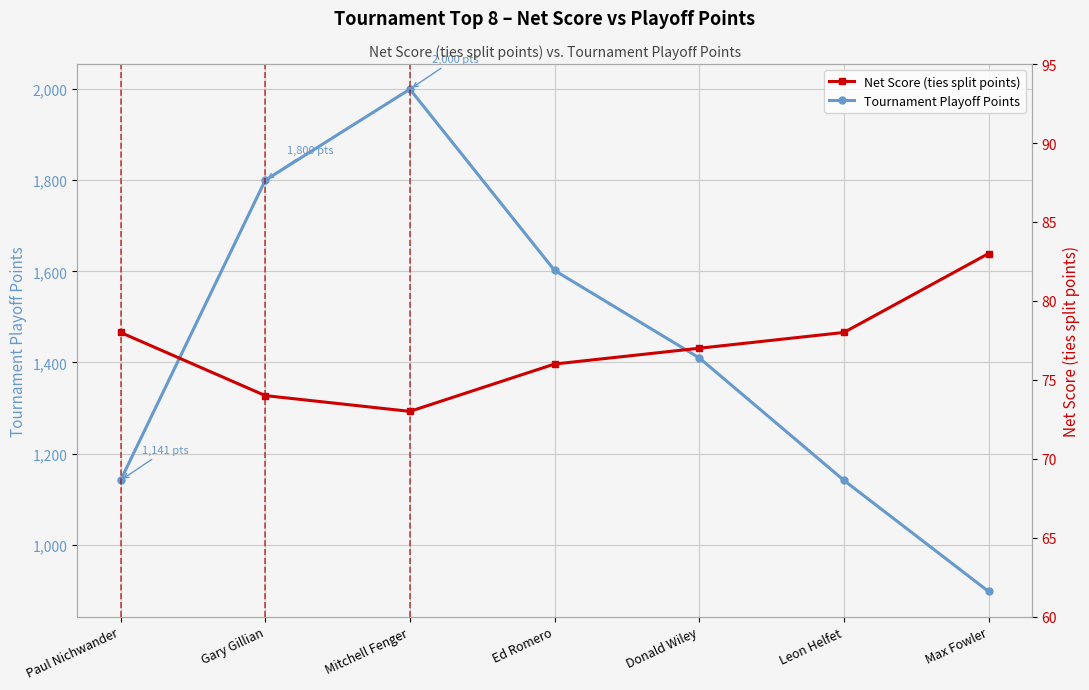

What value does the Tournament Playoff Points series have at Max Fowler, to the nearest 100?

900